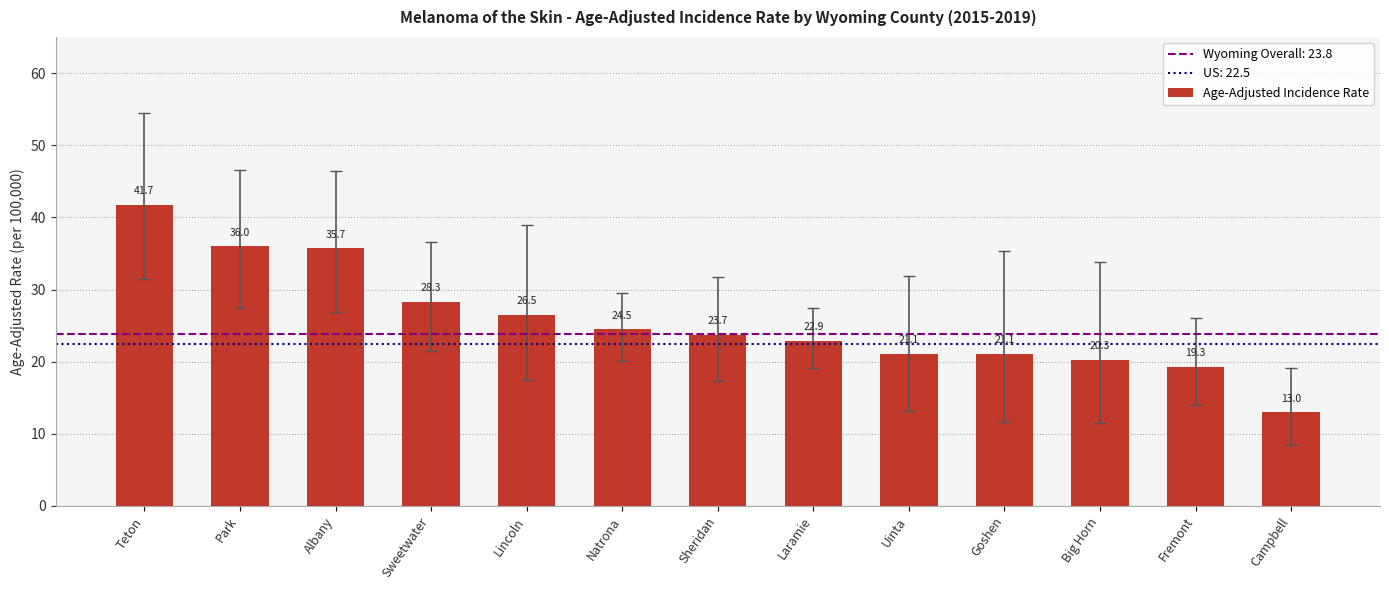

What is the difference between the second highest and second lowest values?

16.7